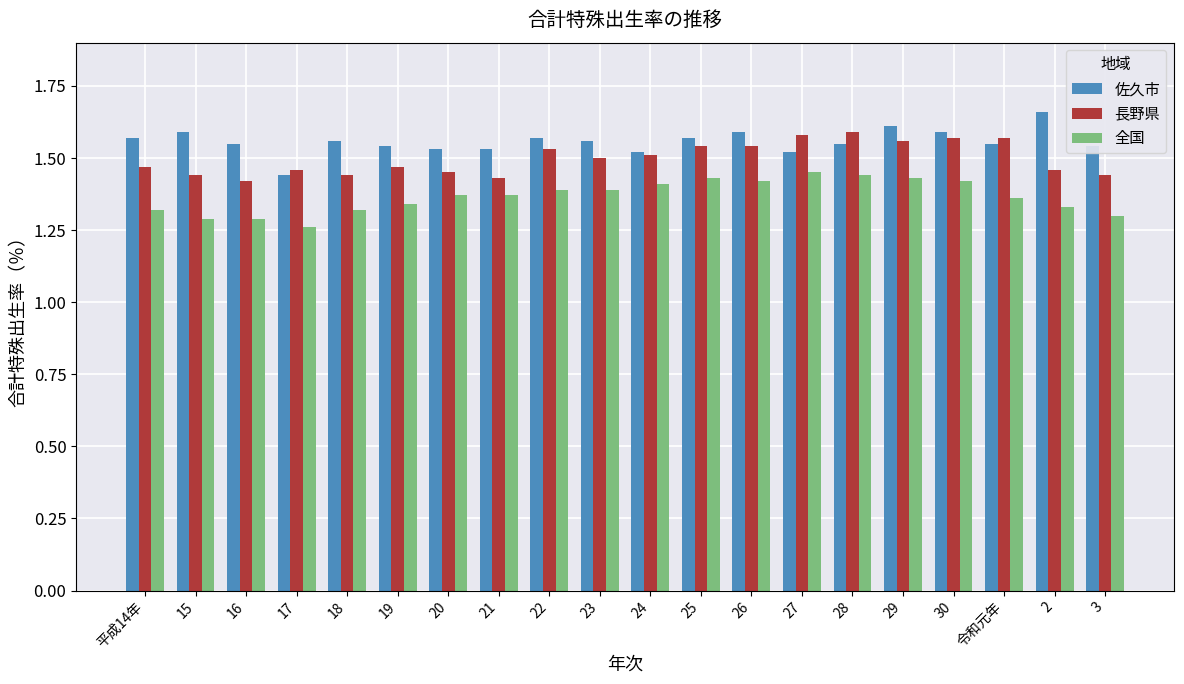

The value of 佐久市 at 24 is 1.5. True or false?

True